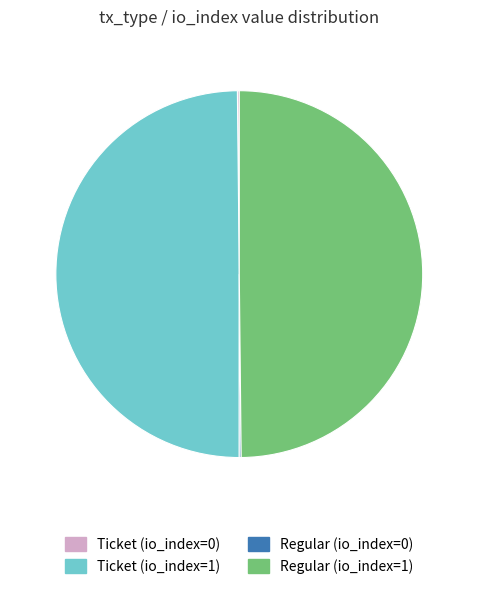

True or false: Ticket (io_index=1) accounts for 50% of the total.

True